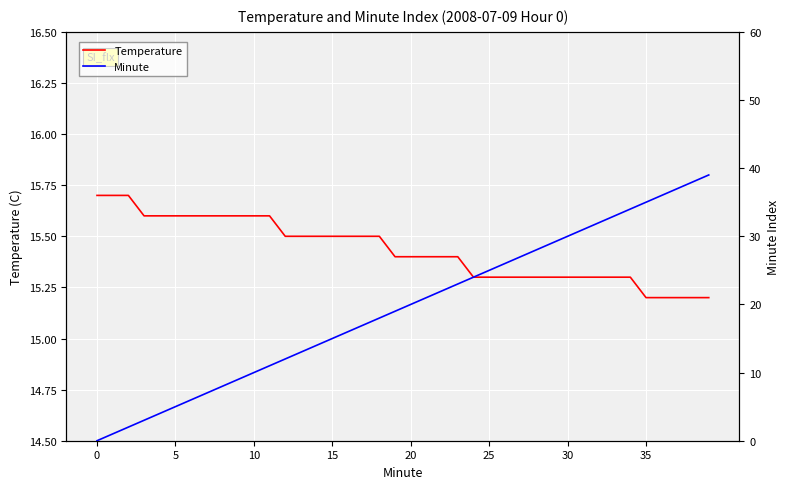

What is the sum of the Temperature values at 10 and 25?

30.9